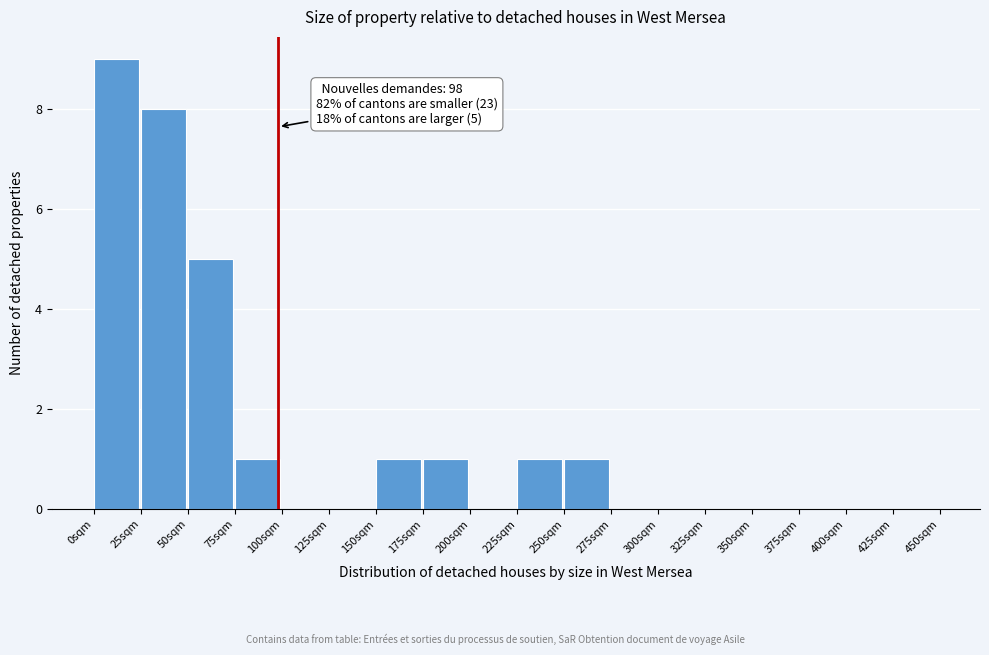

Over which range of the x-axis is the bar tallest?

0 to 25